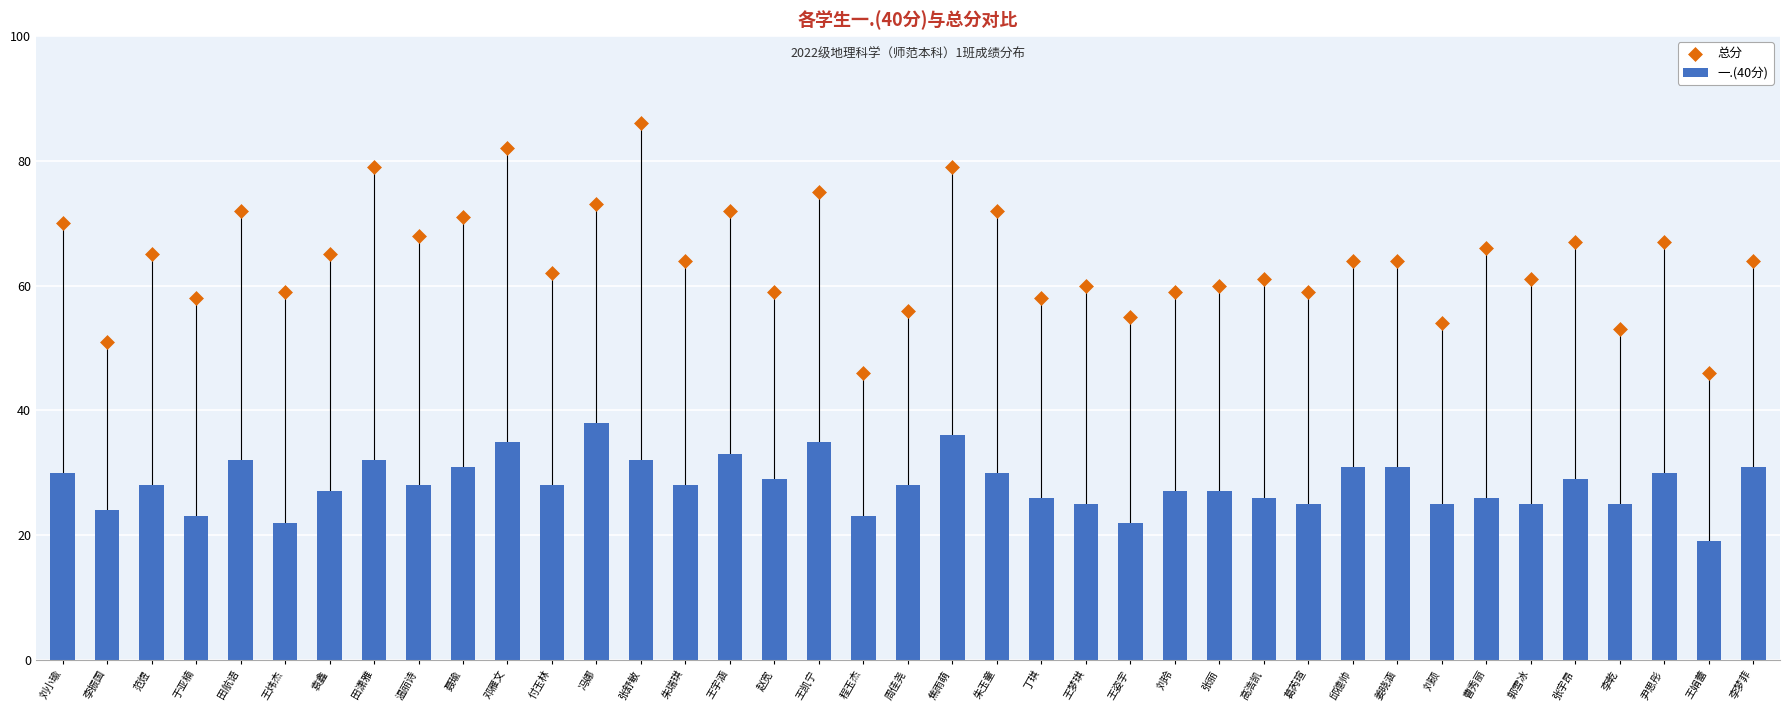

Which series contains the lowest Y value?

一.(40分)